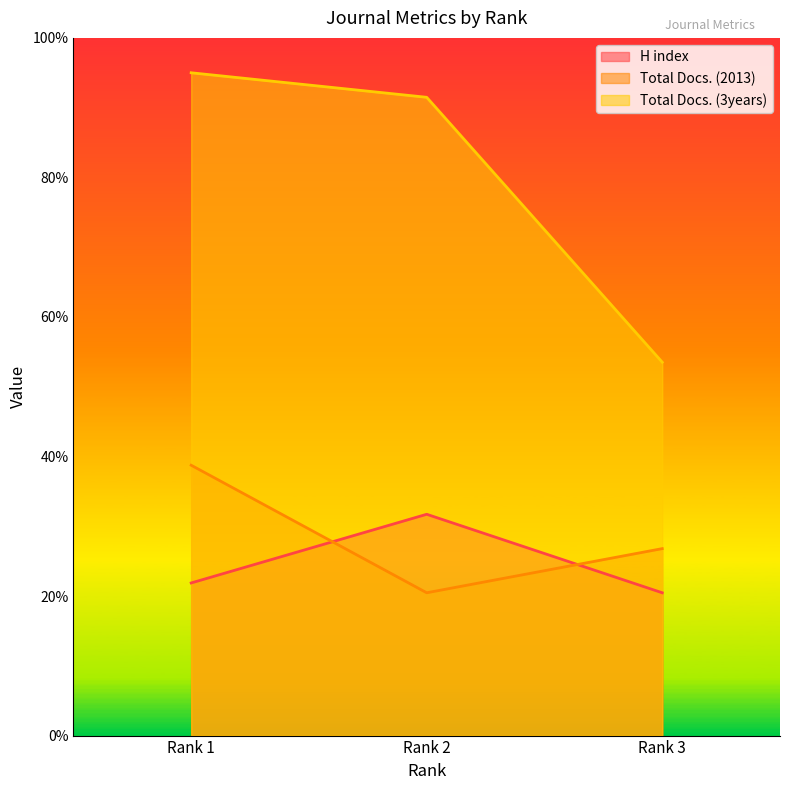

Reading left to right, transcribe all the data shown in this chart.

H index: Rank 1=21.9	Rank 2=31.7	Rank 3=20.5
Total Docs. (2013): Rank 1=38.8	Rank 2=20.5	Rank 3=26.8
Total Docs. (3years): Rank 1=95.0	Rank 2=91.5	Rank 3=53.5